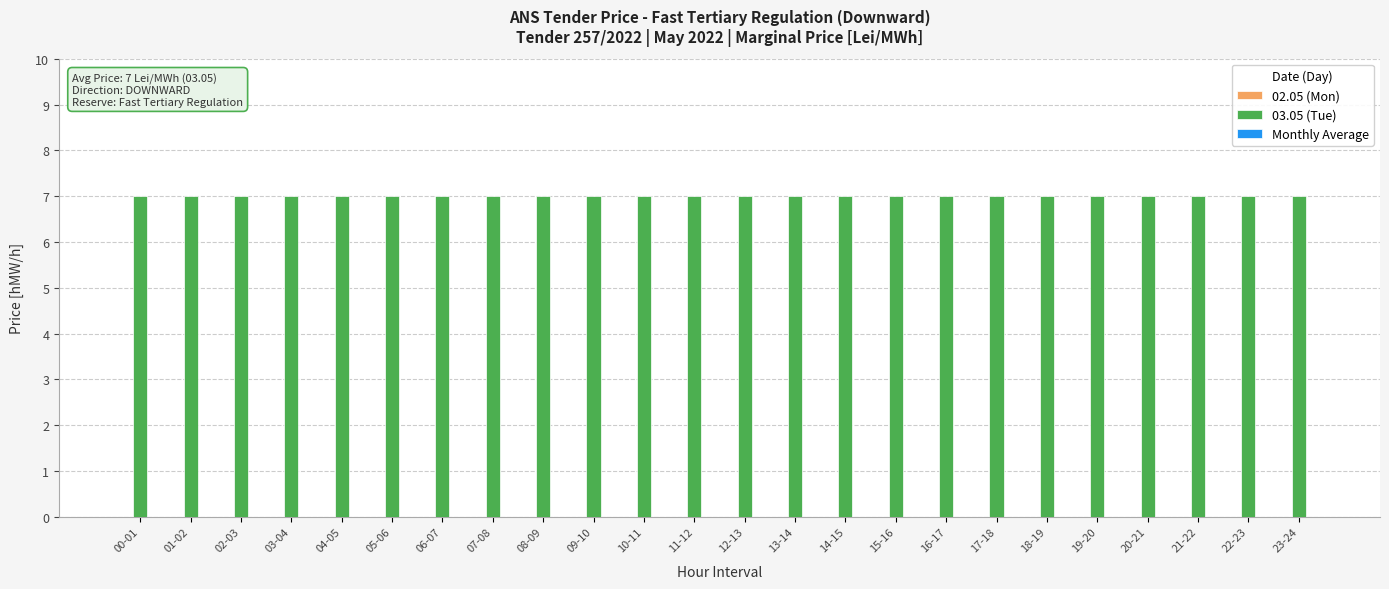

Reading left to right, what are all the values shown in this chart?

02.05 (Mon): 0	0	0	0	0	0	0	0	0	0	0	0	0	0	0	0	0	0	0	0	0	0	0	0
03.05 (Tue): 7	7	7	7	7	7	7	7	7	7	7	7	7	7	7	7	7	7	7	7	7	7	7	7
Monthly Average: 0	0	0	0	0	0	0	0	0	0	0	0	0	0	0	0	0	0	0	0	0	0	0	0